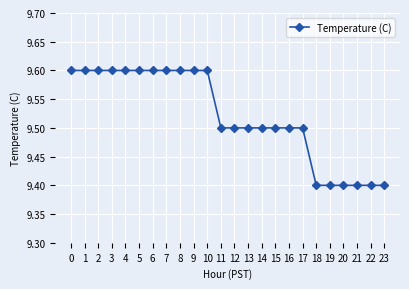

What is the average value?

9.5